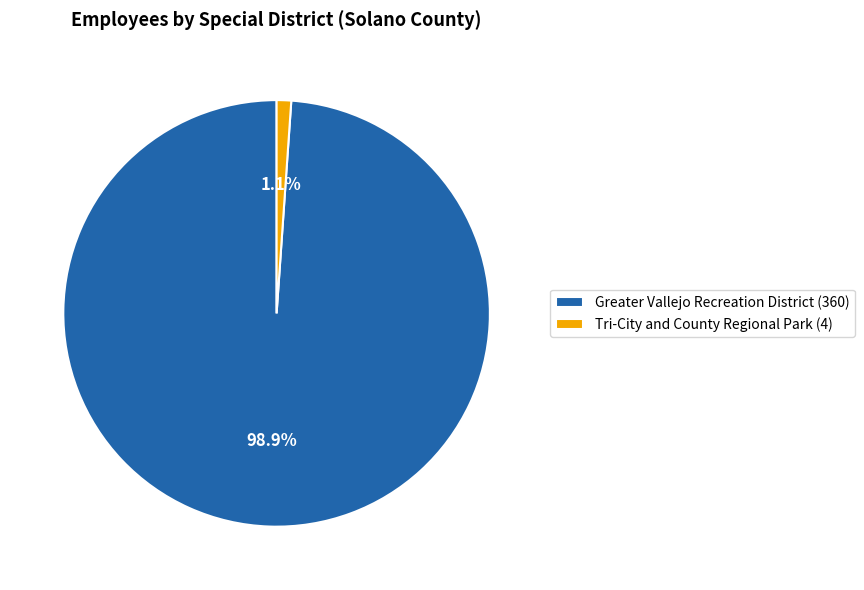

What portion of the pie excludes Greater Vallejo Recreation District (360)?

1.1%